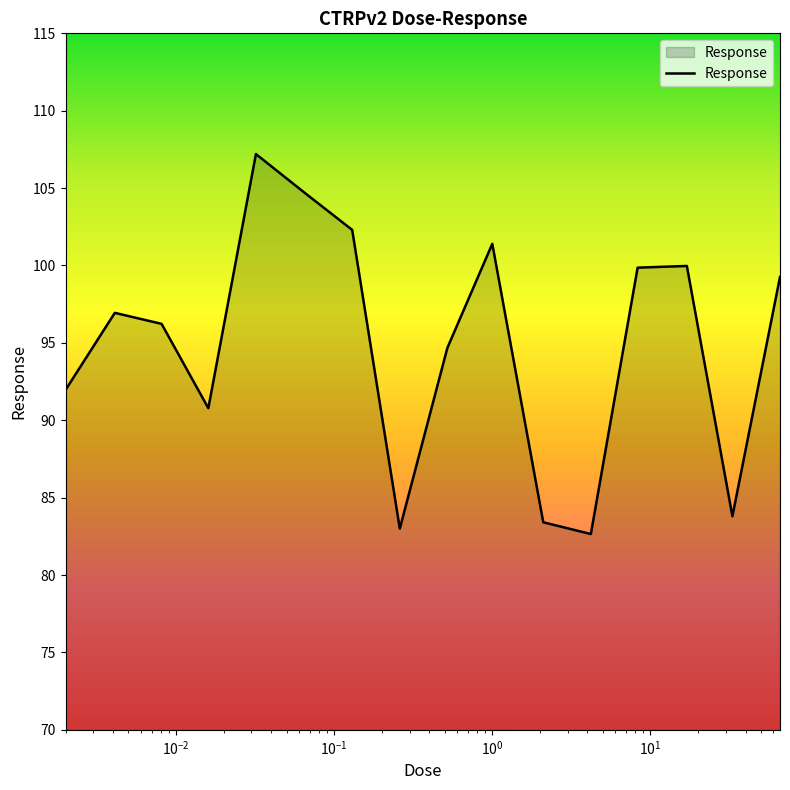

How many lines are shown in the chart?

1